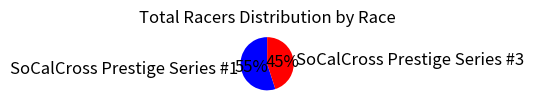

Between SoCalCross Prestige Series #3 and SoCalCross Prestige Series #1, which is larger?

SoCalCross Prestige Series #1